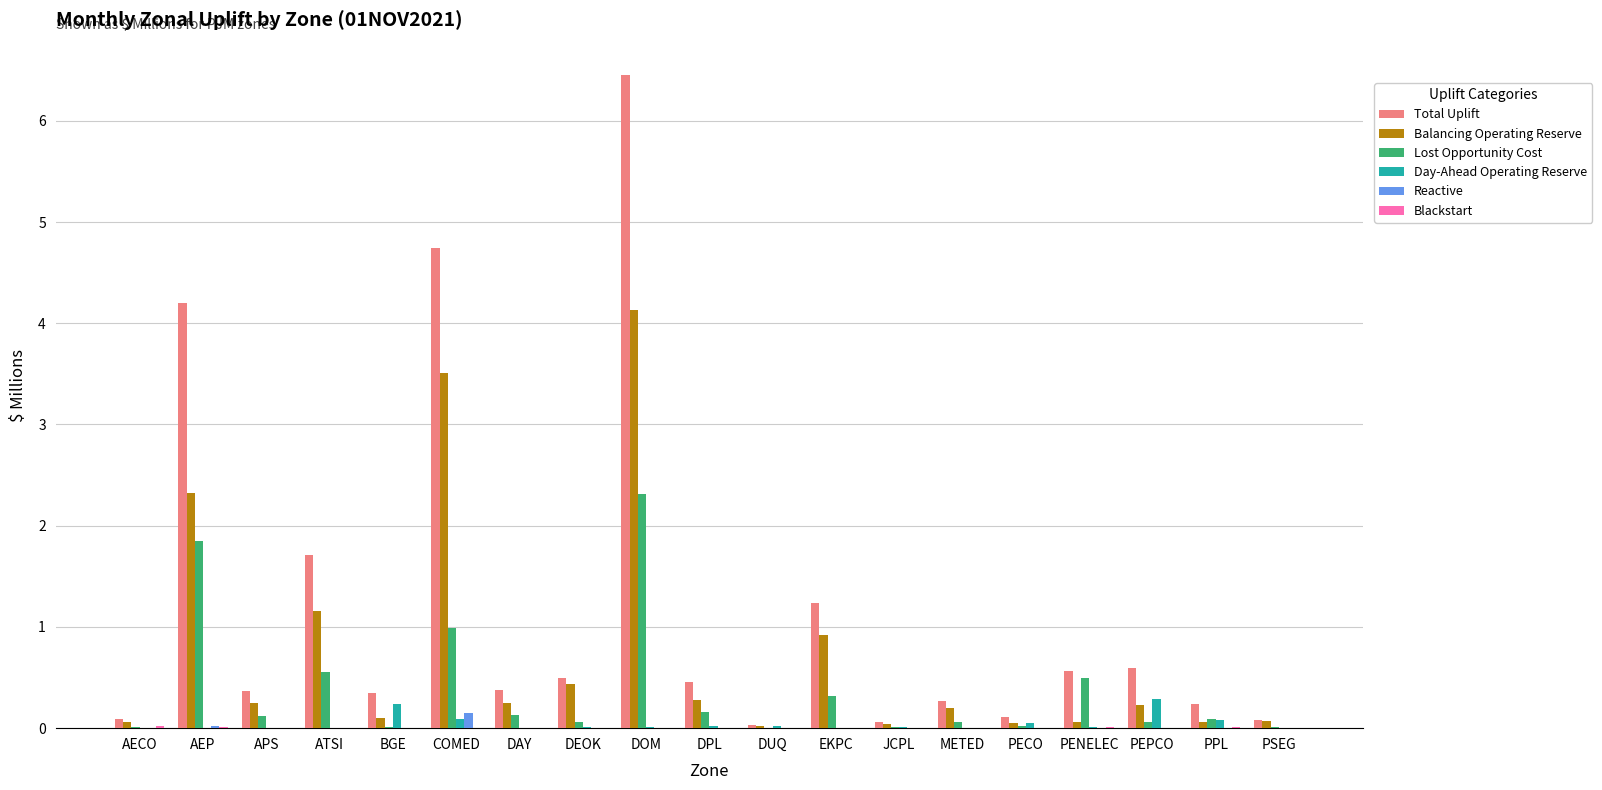

Which series changed the most between COMED and METED?

Total Uplift